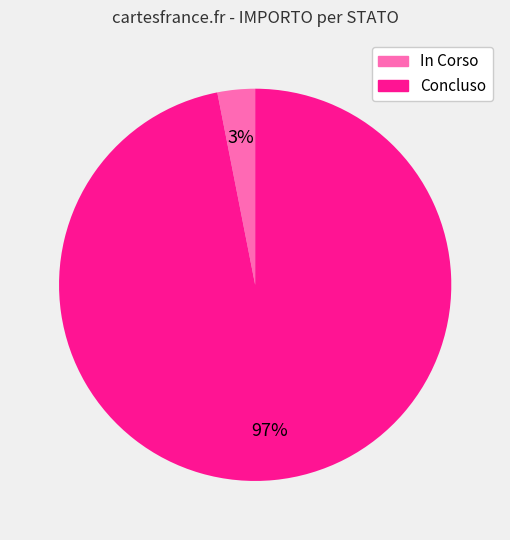

How many segments does this pie chart have?

2